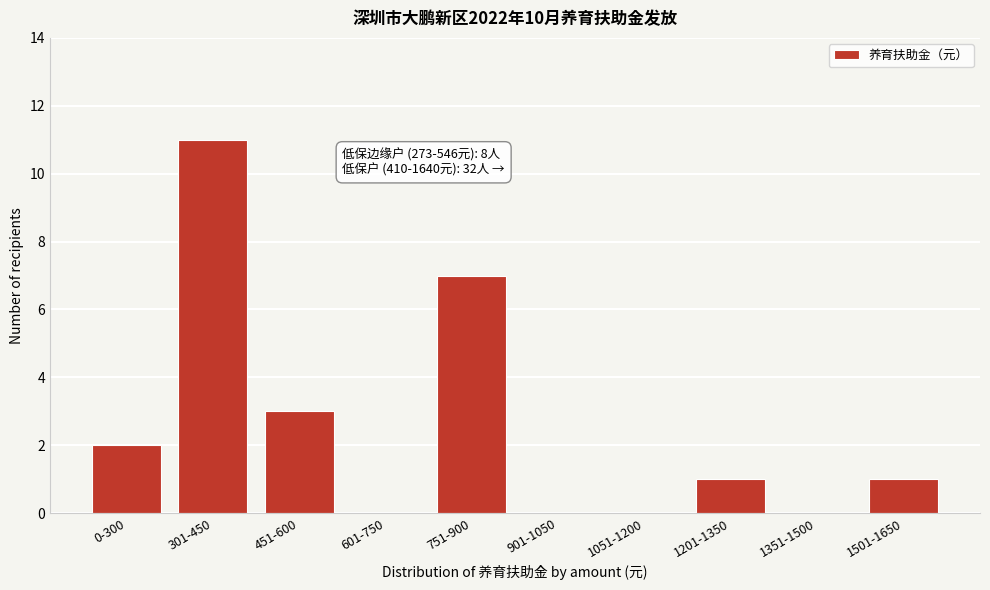

Reading left to right, transcribe all the data shown in this chart.

0-300=2	301-450=11	451-600=3	601-750=0	751-900=7	901-1050=0	1051-1200=0	1201-1350=1	1351-1500=0	1501-1650=1